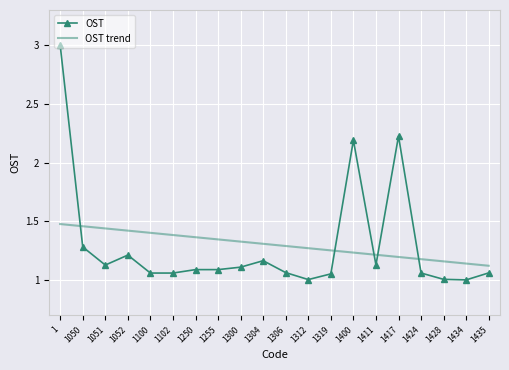

Rank the series at 1319 from lowest to highest value.

OST, OST trend